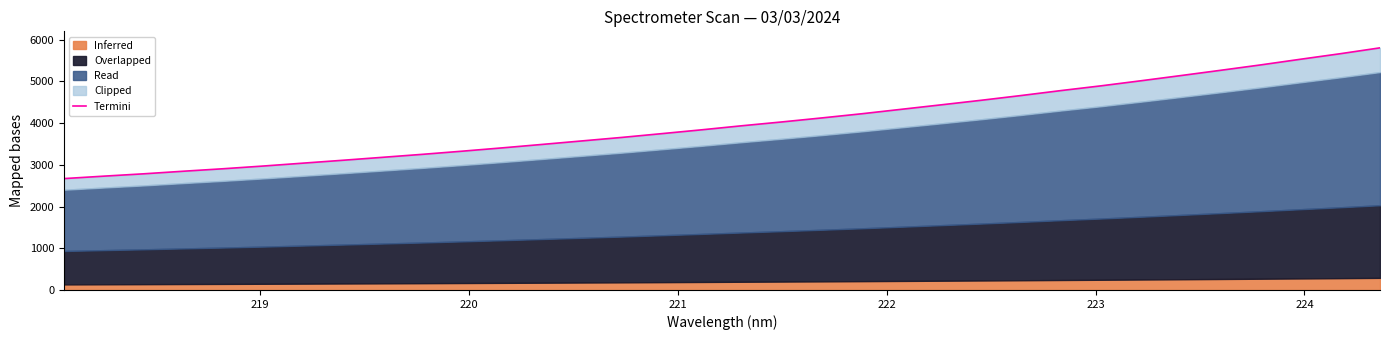

Is it true that the value at 220 is 1400.8?

False